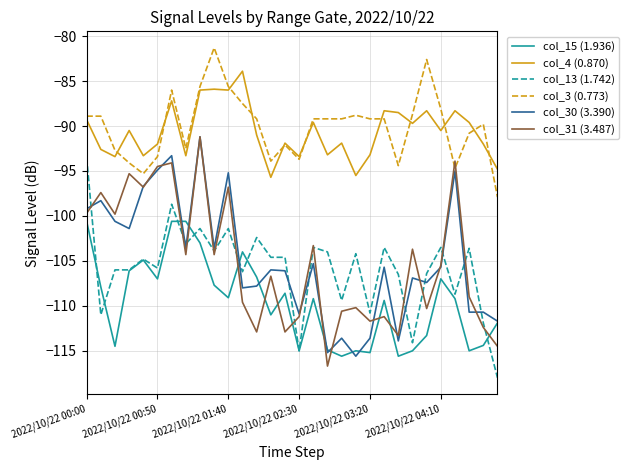

True or false: col_4 (0.870) and col_15 (1.936) intersect in this chart.

False